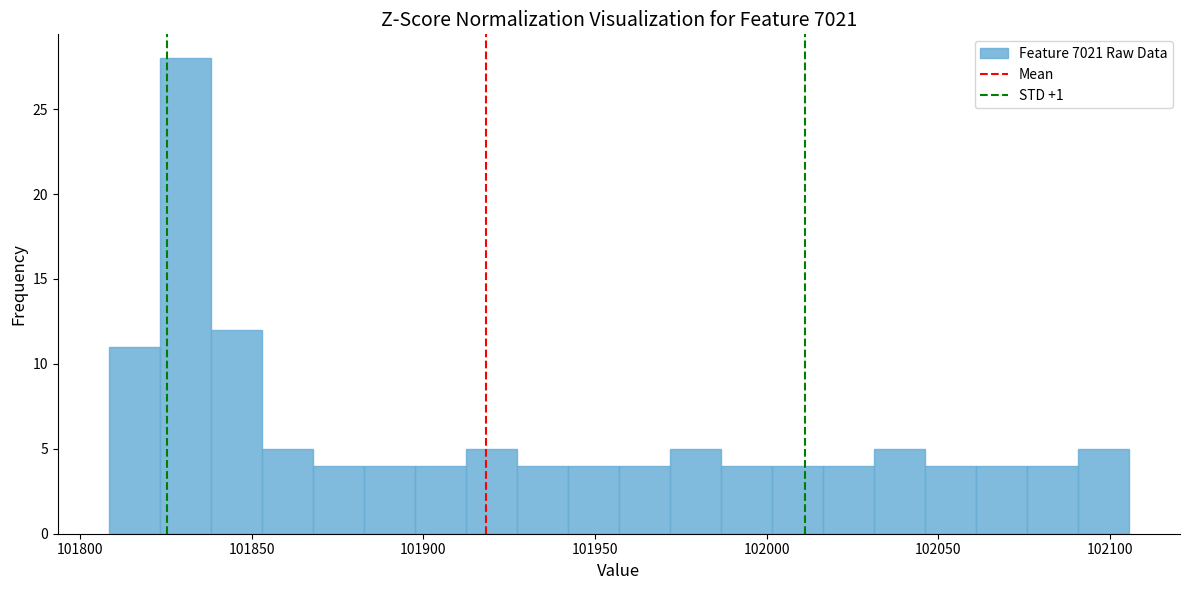

Read against the x-axis, roughly where is the centre of the tallest bar?

101830